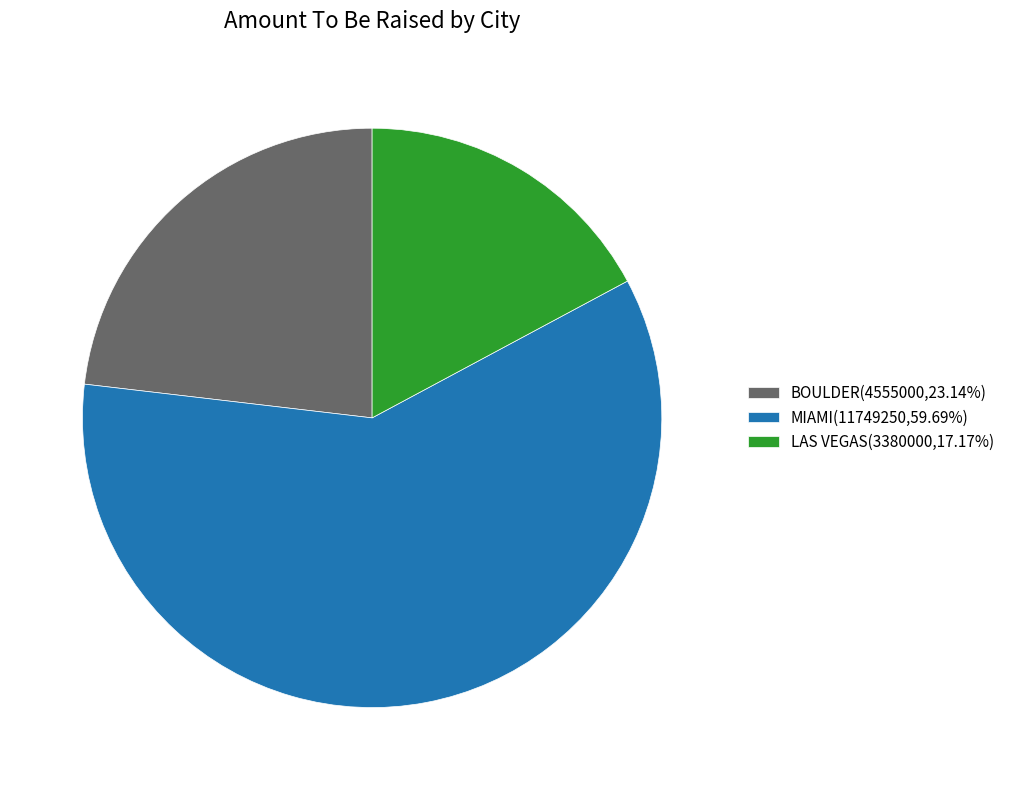

Approximately how many times larger is the value at BOULDER(4555000,23.14%) compared to MIAMI(11749250,59.69%)?

0.4